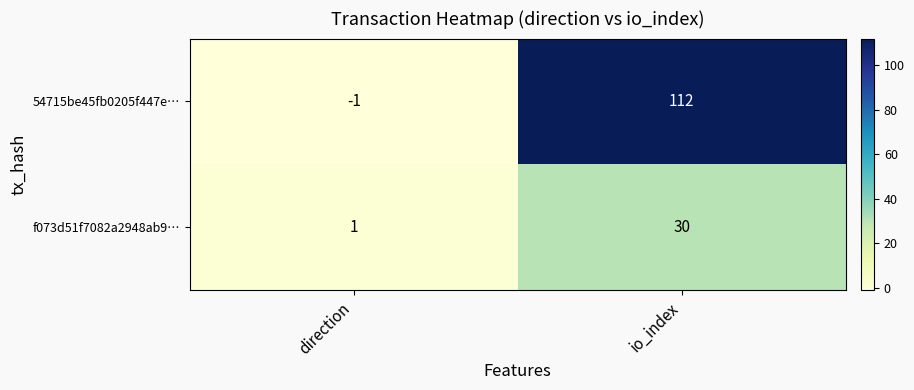

List the series in order of their peak value, highest first.

54715be45fb0205f447e…, f073d51f7082a2948ab9…